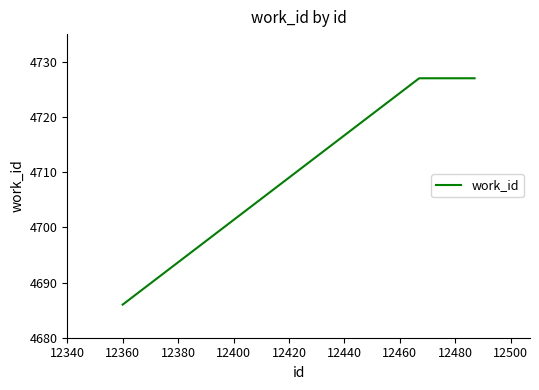

What is the difference between the maximum and minimum values?

41